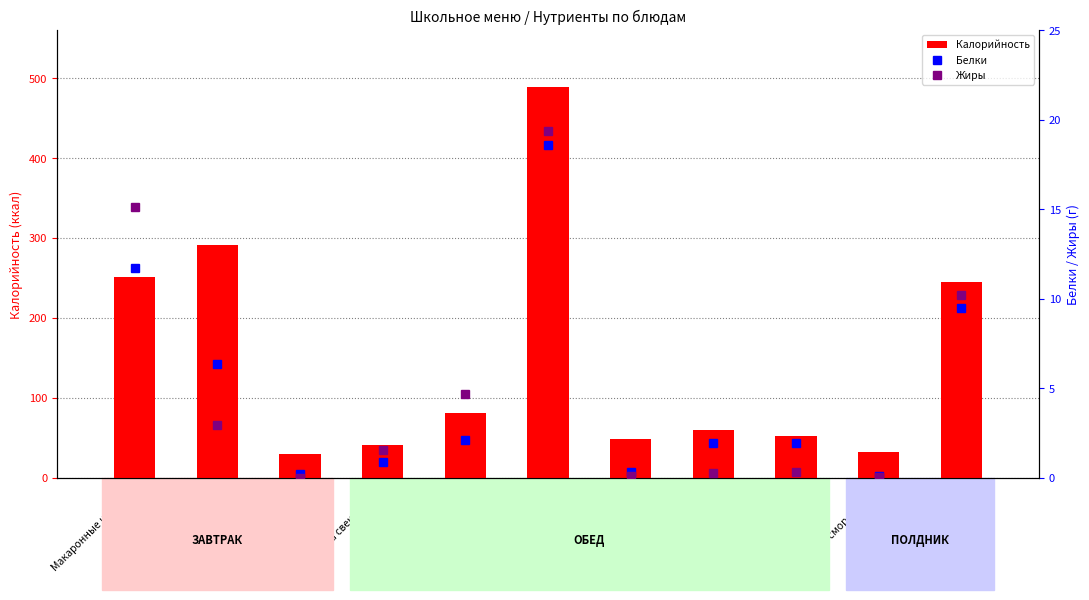

How many values in the Белки series are below 1?

4